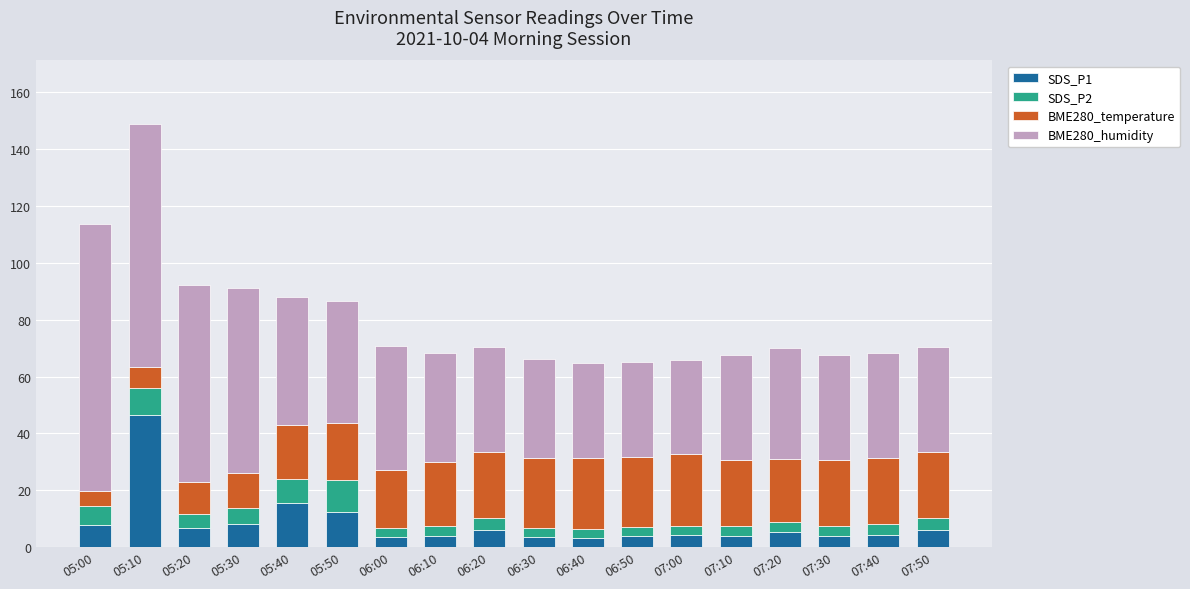

The SDS_P1 series shows 6.1 at 06:20. True or false?

True